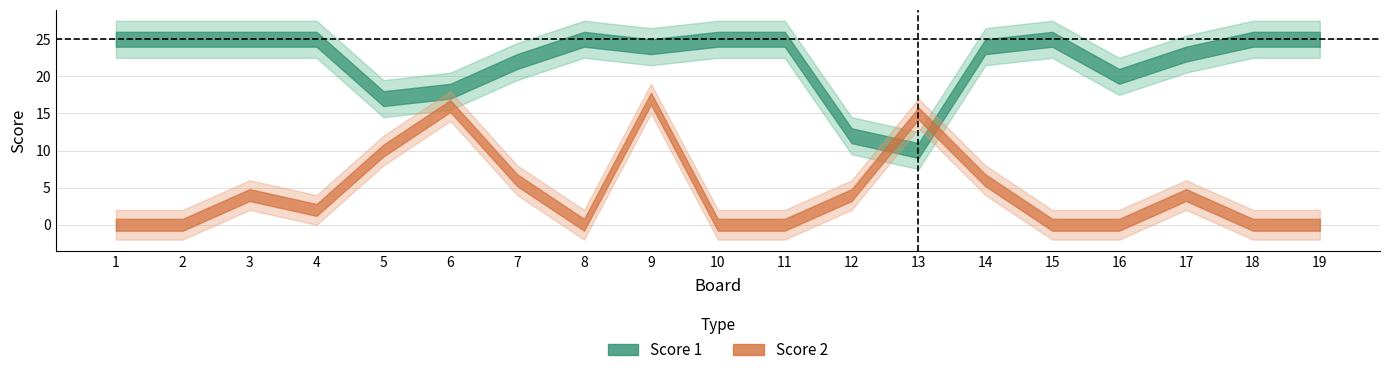

Between 4 and 11, which series saw the biggest shift?

Score 2